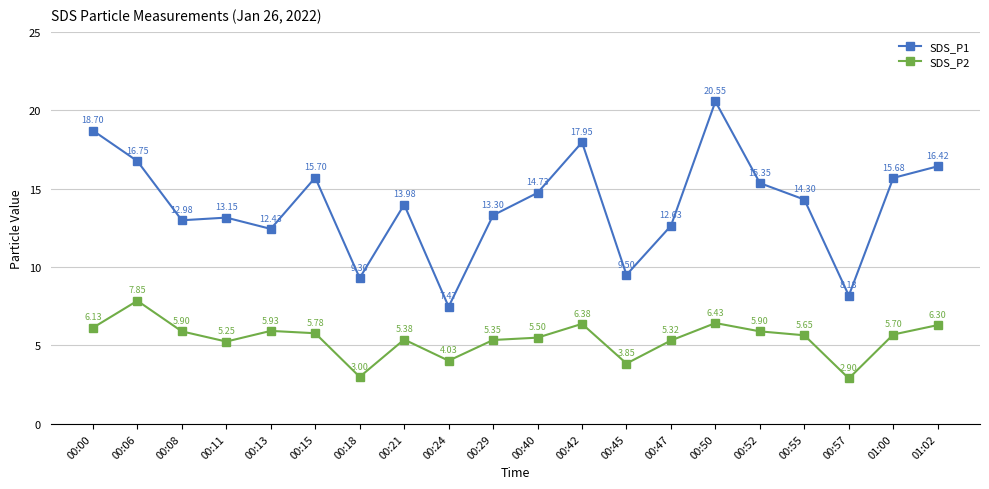

Does the chart display data point markers on the line(s)?

Yes